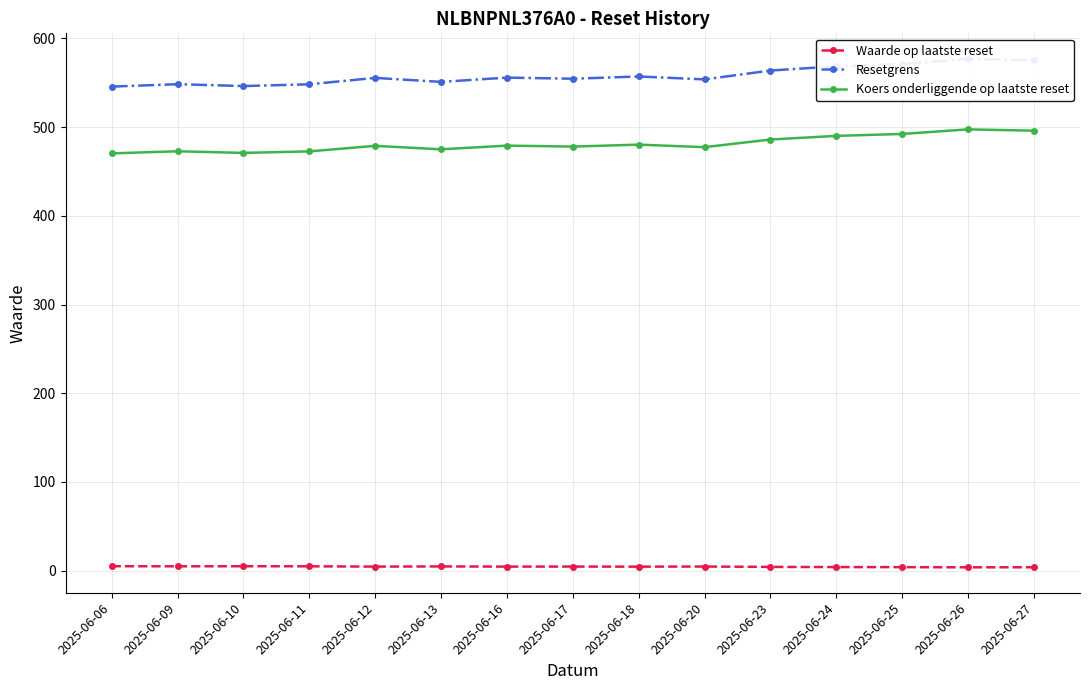

True or false: Resetgrens and Koers onderliggende op laatste reset intersect in this chart.

False